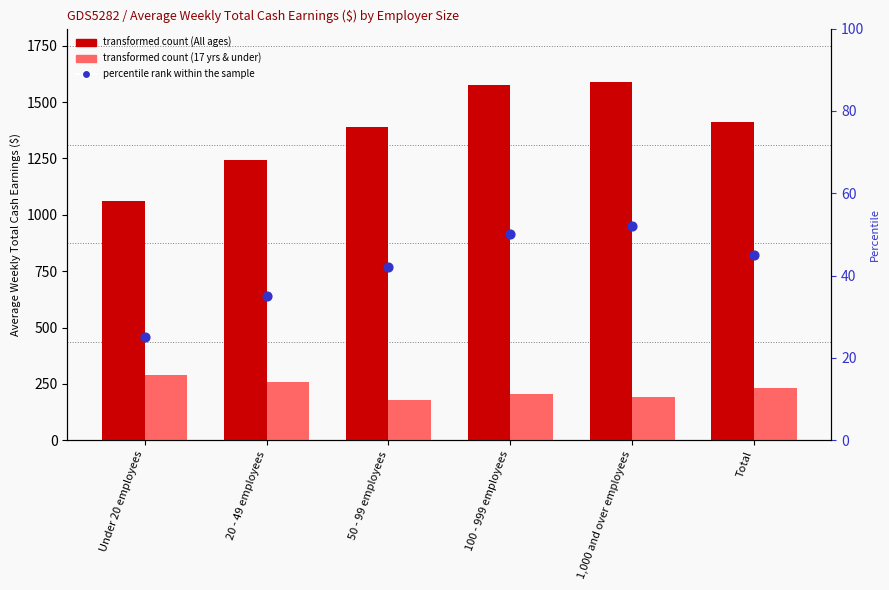

Is the value of transformed count (All ages) at Under 20 employees greater than the value of transformed count (17 yrs & under) at 1,000 and over employees?

Yes